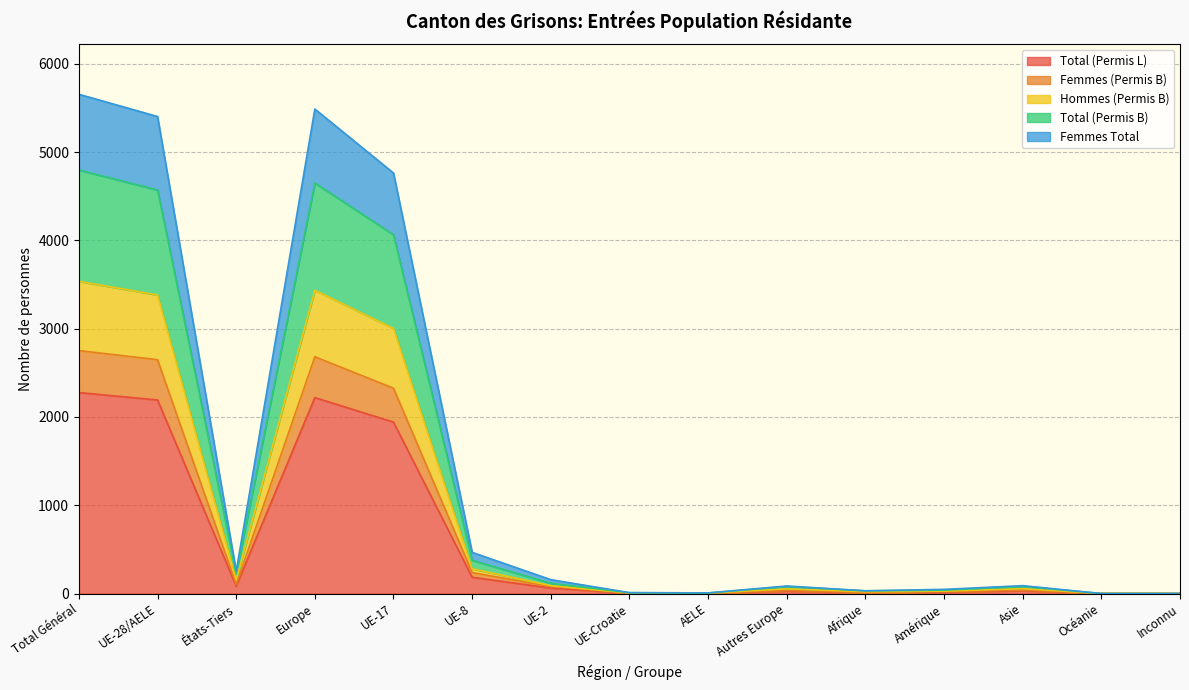

Which label corresponds to the largest value in the chart?

Total Général